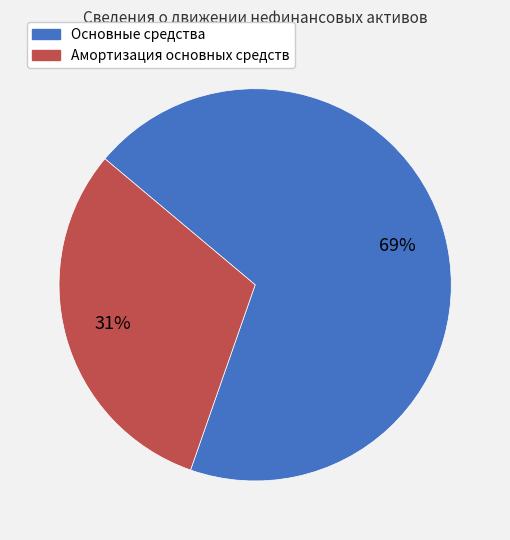

Count the number of slices in the pie.

2